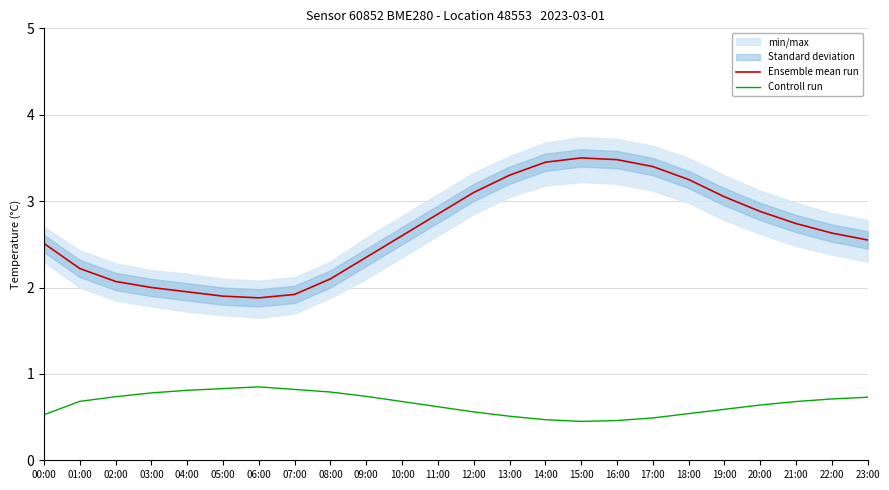

List the labels in order of Controll run value, largest first.

06:00, 05:00, 07:00, 04:00, 08:00, 03:00, 09:00, 02:00, 23:00, 22:00, 01:00, 10:00, 21:00, 20:00, 11:00, 19:00, 12:00, 18:00, 00:00, 13:00, 17:00, 14:00, 16:00, 15:00